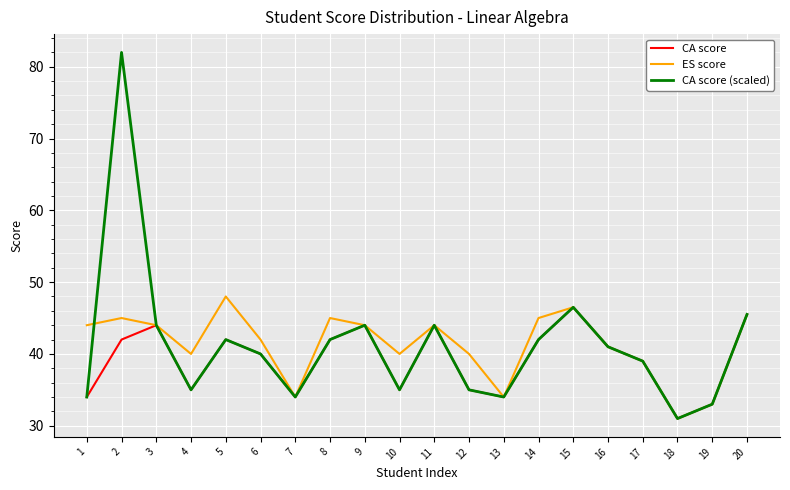

Which category has the highest value in the CA score series?

15